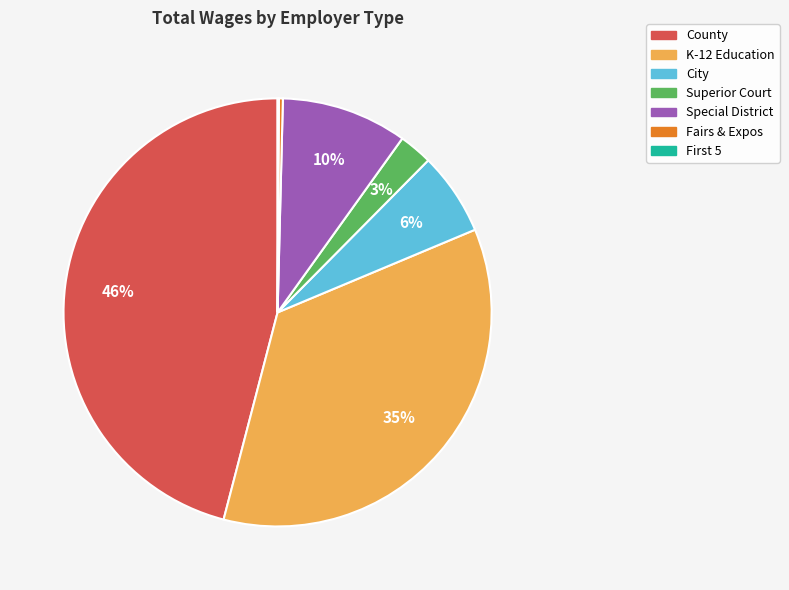

Which category has the biggest portion of the pie?

County